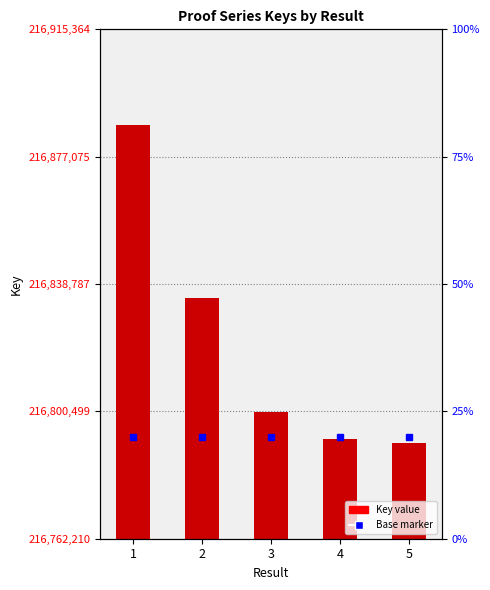

List the labels in order of value, largest first.

1, 2, 3, 4, 5